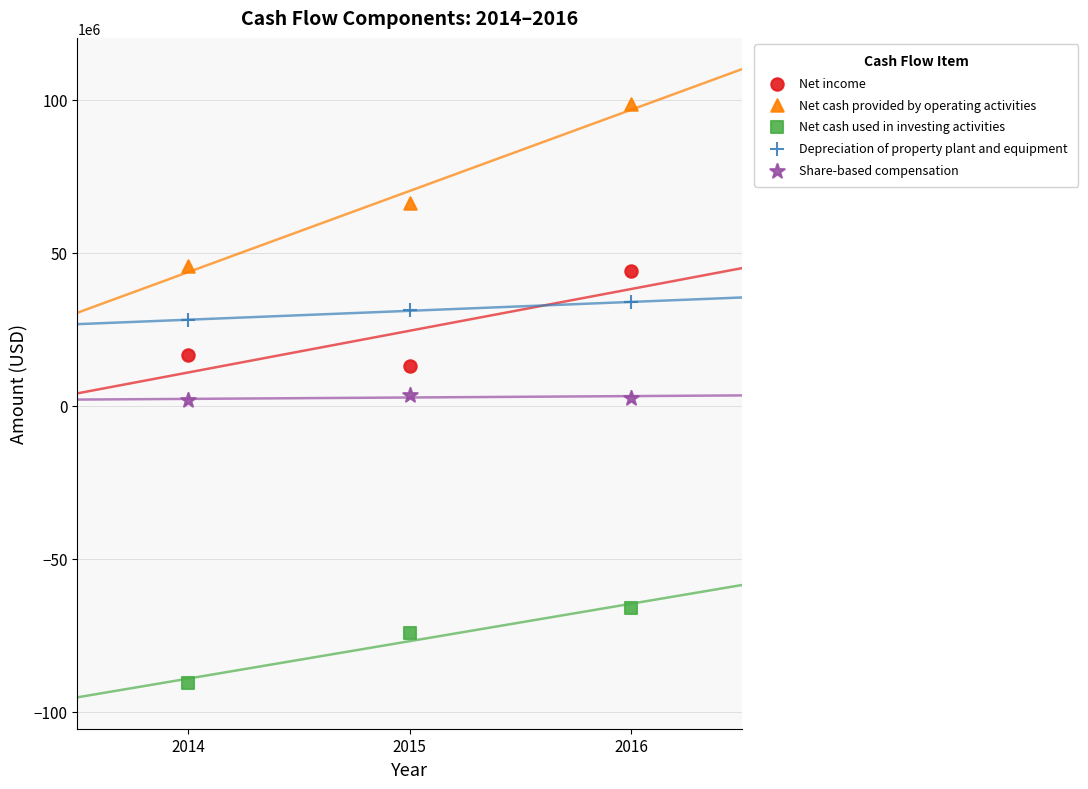

Which series contains the highest Y value?

Net cash provided by operating activities